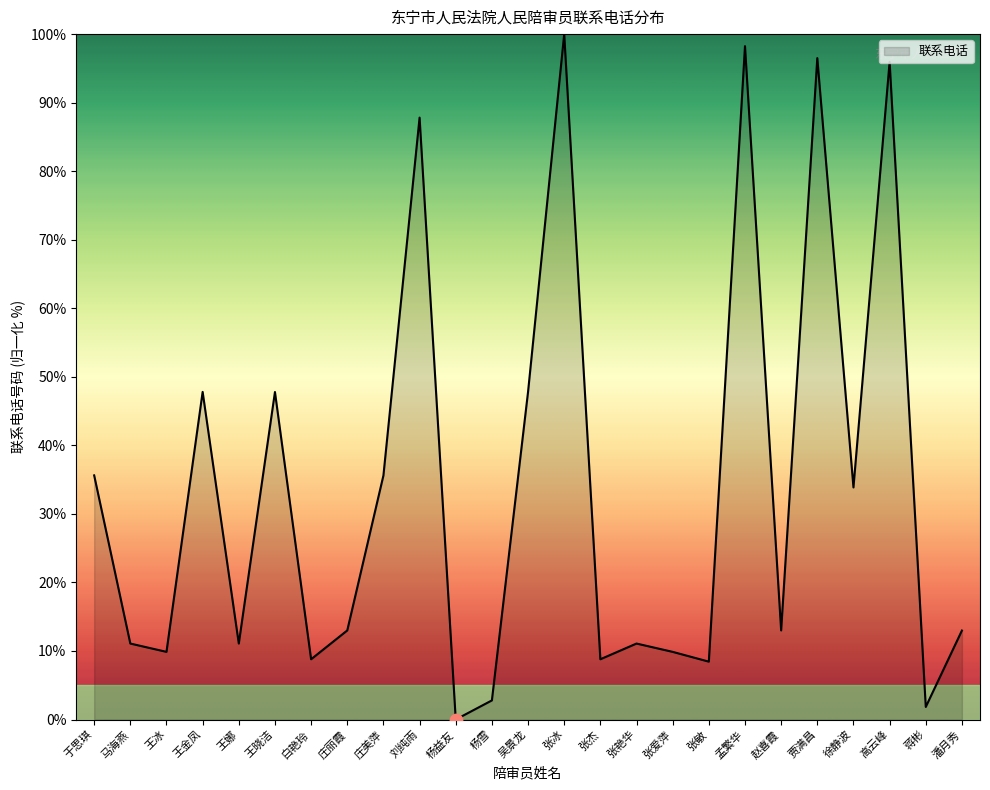

Between 张冰 and 杨雪, which is larger?

张冰